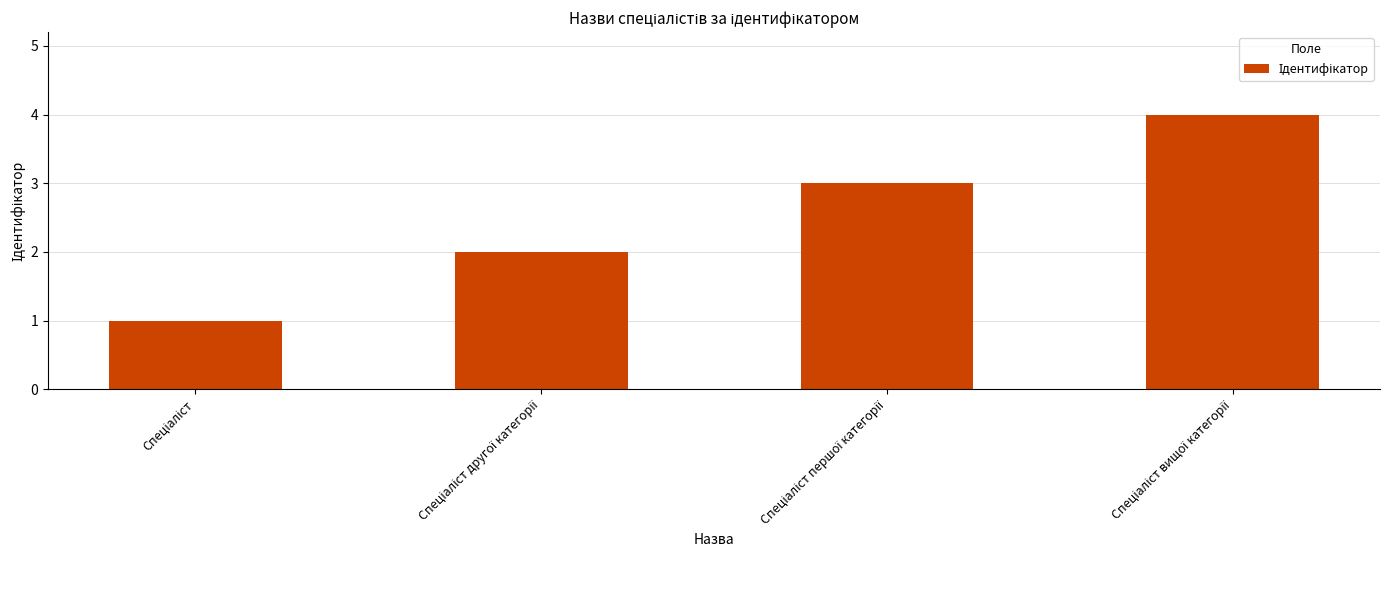

What is the greatest value displayed?

4